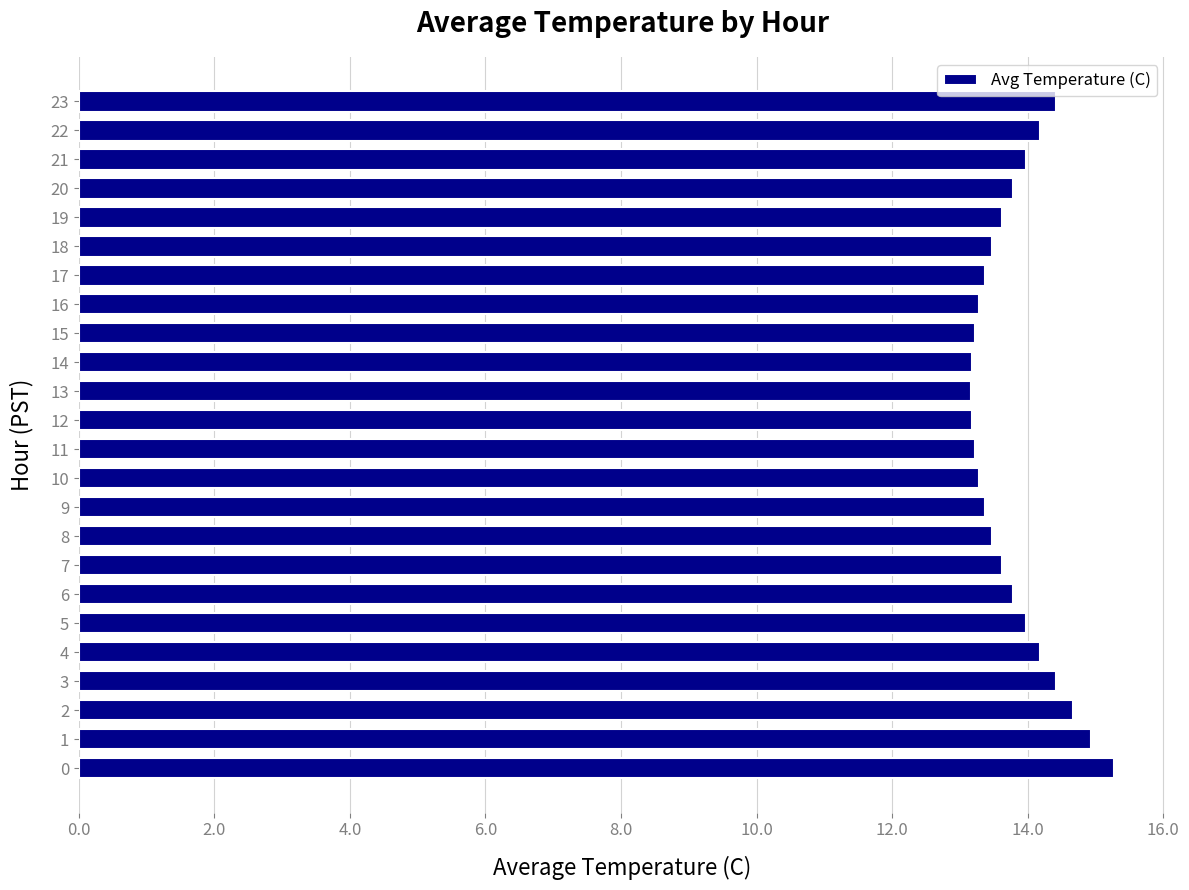

What is the difference between the second highest and minimum values?

1.8